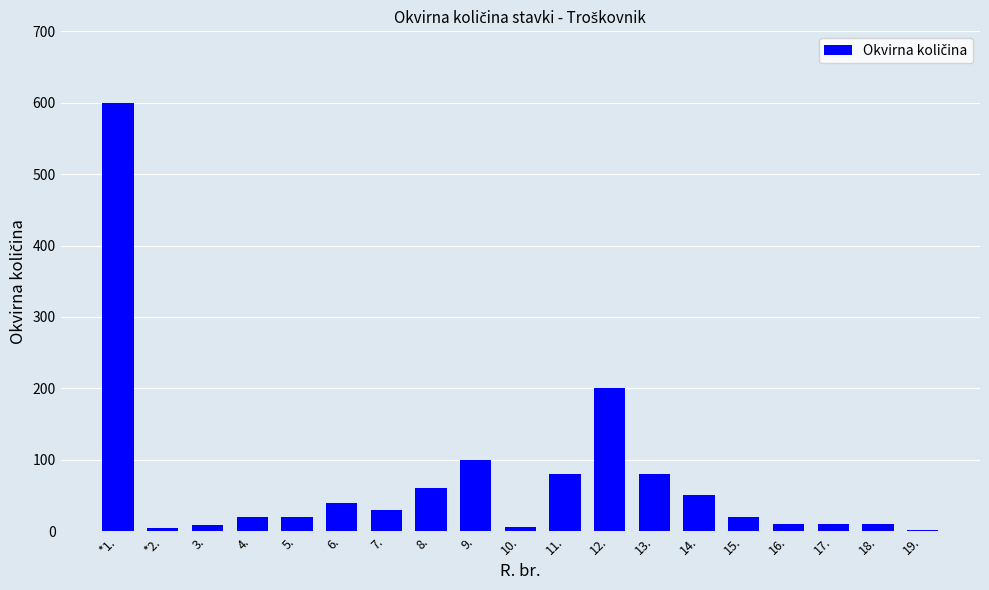

Approximately how many times larger is the value at 11. compared to 5.?

4.0